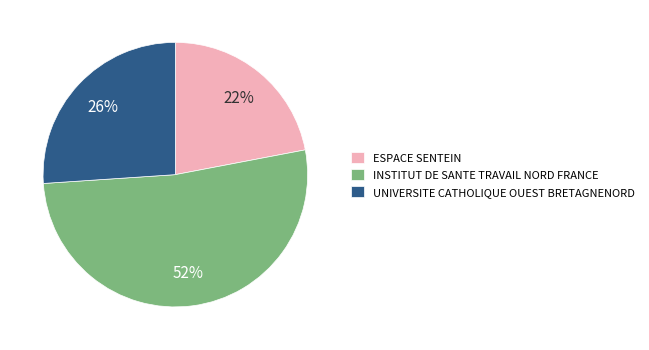

Is it true that UNIVERSITE CATHOLIQUE OUEST BRETAGNENORD is 11% of the pie?

False